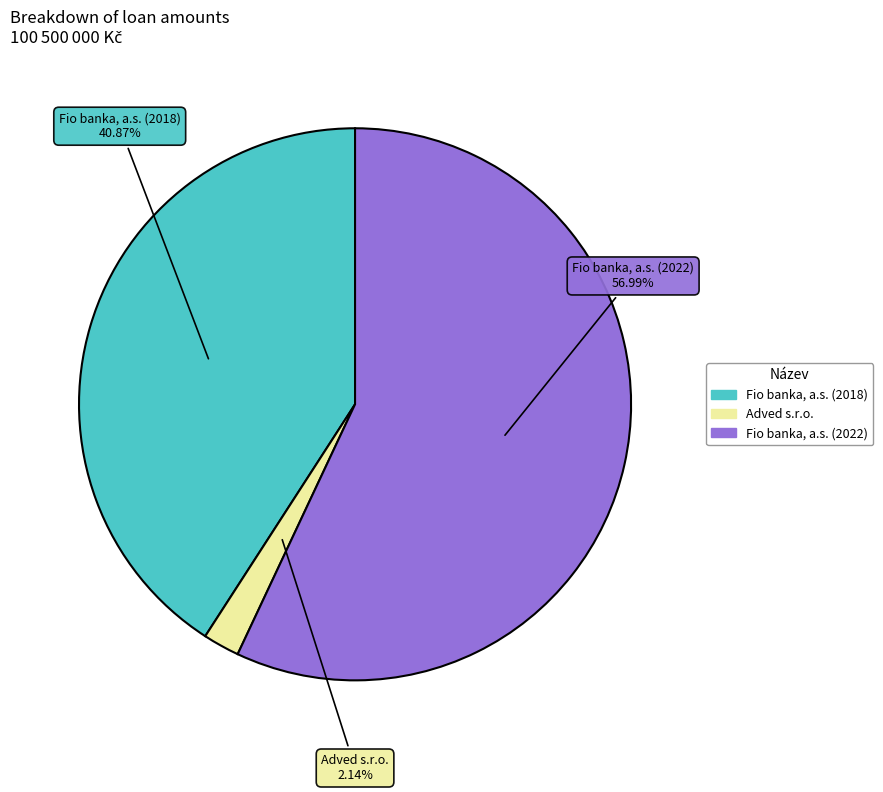

Approximately how many times larger is the value at Fio banka, a.s. (2018) compared to Adved s.r.o.?

19.1